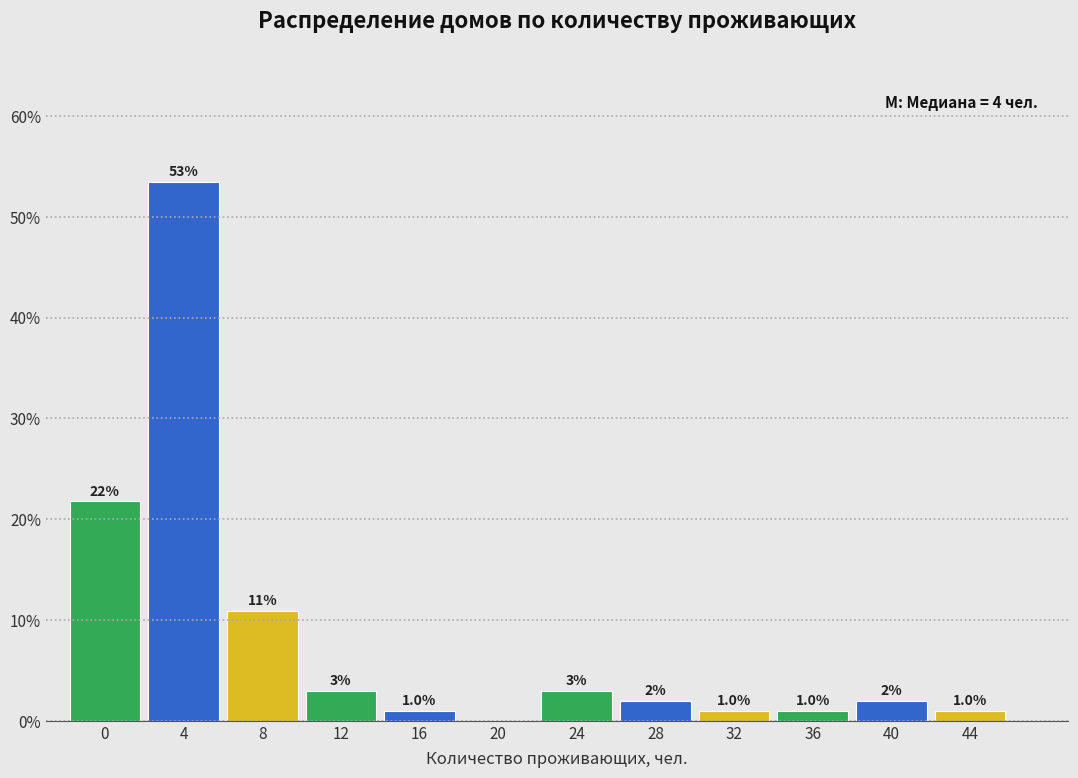

Reading right to left, what are all the values shown in this chart?

44=1.0	40=2.0	36=1.0	32=1.0	28=2.0	24=3.0	20=0.0	16=1.0	12=3.0	8=10.9	4=53.5	0=21.8